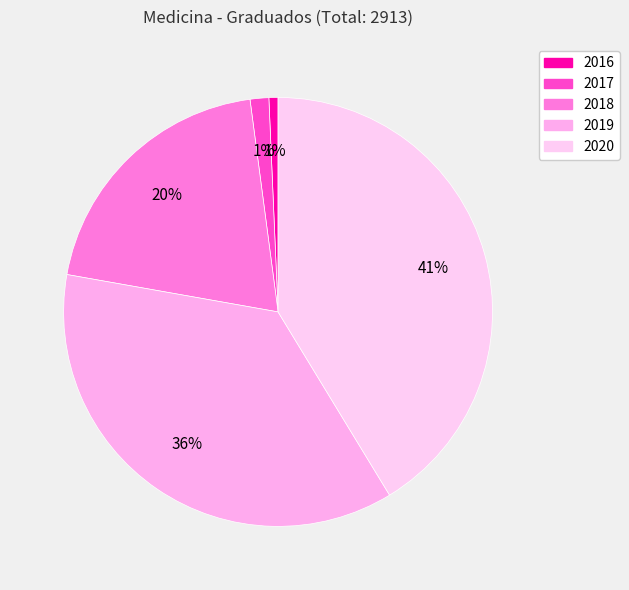

Which slice is the smallest?

2016